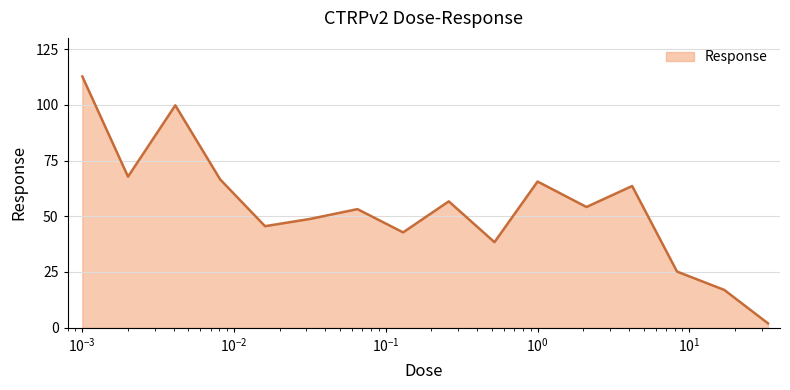

What is the greatest value displayed?

112.7